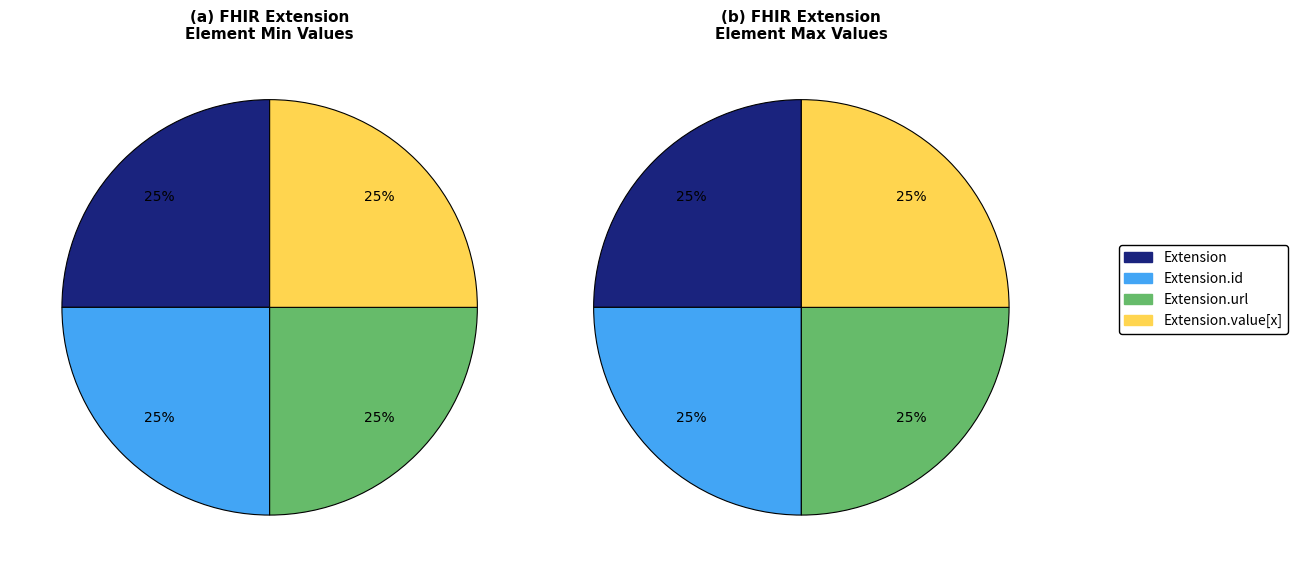

What percentage do Extension.id and Extension.url together represent?

50.0%